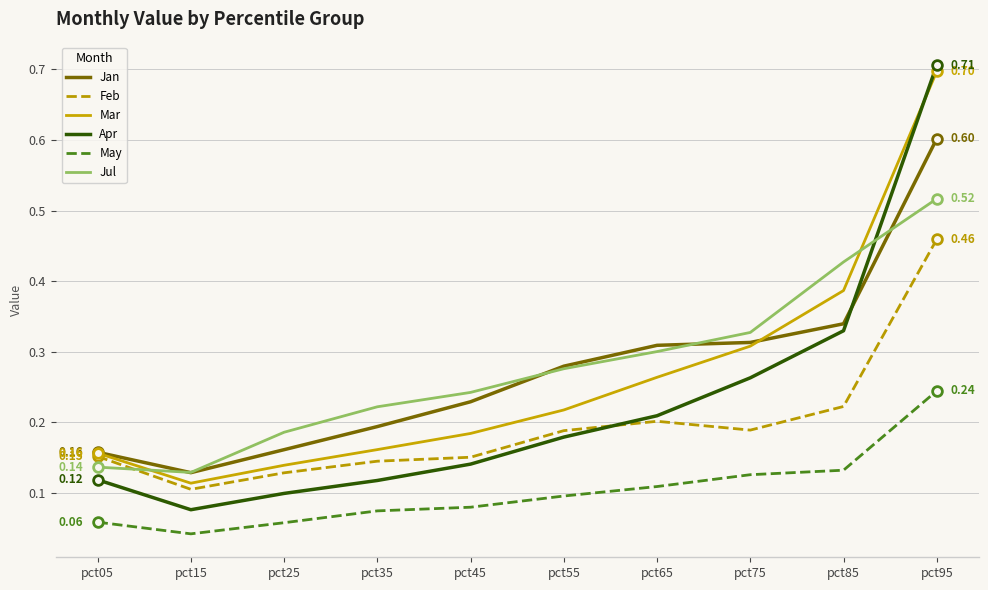

What is the total value across all series at pct75?

1.5